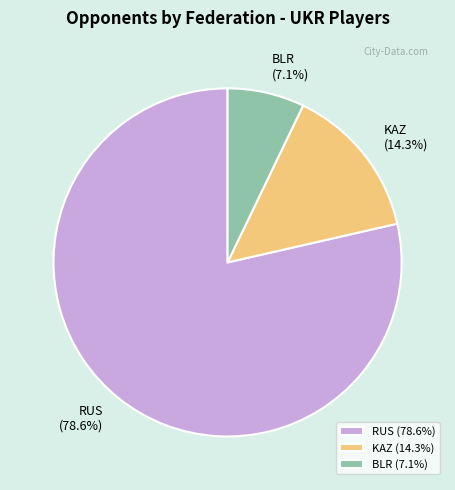

Between BLR and KAZ, which is larger?

KAZ